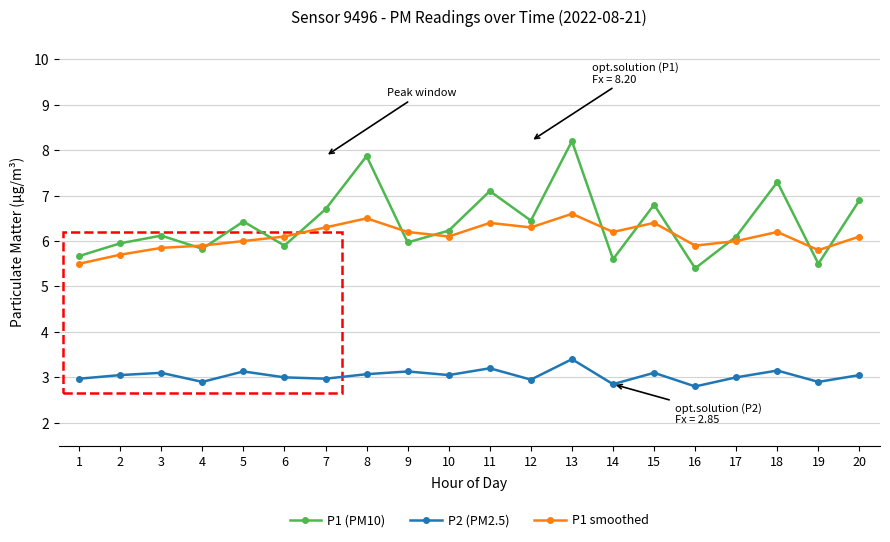

Between 7 and 9, which series saw the biggest shift?

P1 (PM10)